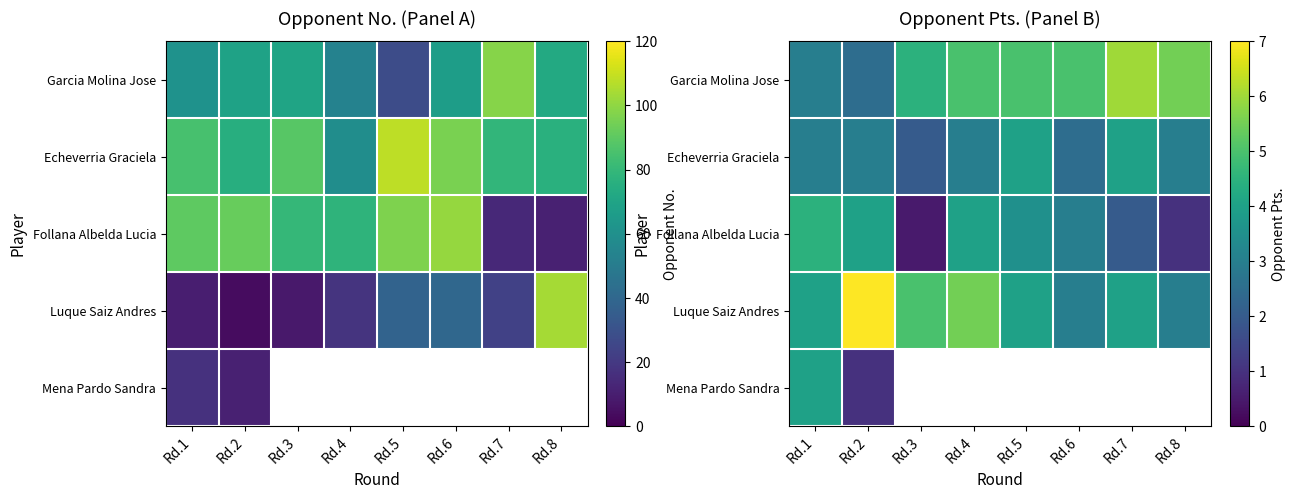

How many values in the Luque Saiz Andres series exceed 4?

3